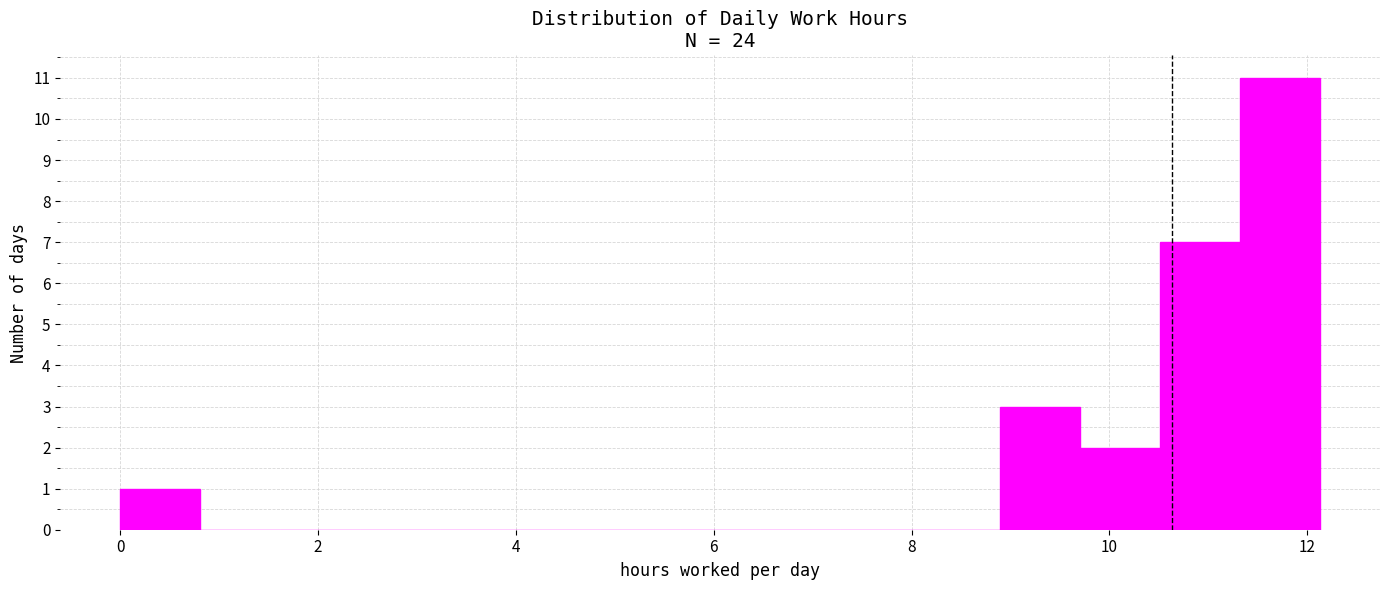

Reading left to right, transcribe this chart: for each bar, give the range it covers on the x-axis and its height. Neither the bar edges nor the heights are printed on the chart, so give them approximately, as read against the axes.

0.0 to 0.8: 1
0.8 to 1.6: 0
1.6 to 2.4: 0
2.4 to 3.2: 0
3.2 to 4.0: 0
4.0 to 4.8: 0
4.8 to 5.6: 0
5.6 to 6.4: 0
6.4 to 7.2: 0
7.2 to 8.0: 0
8.0 to 8.8: 0
8.8 to 9.8: 3
9.8 to 10.6: 2
10.6 to 11.4: 7
11.4 to 12.2: 11